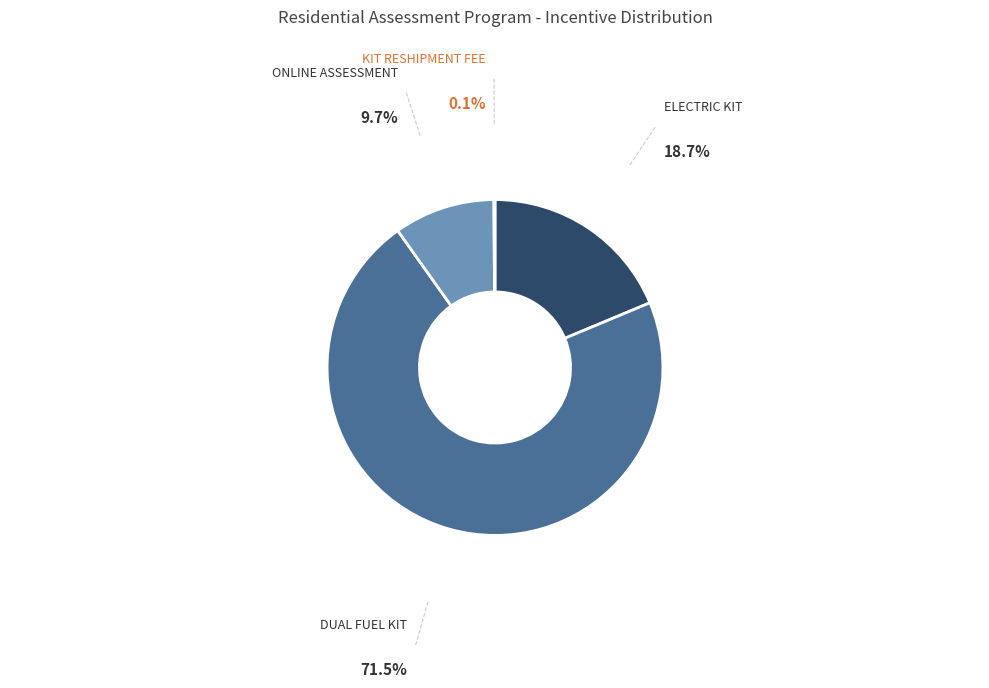

Does DUAL FUEL KIT represent more than half of the total?

Yes